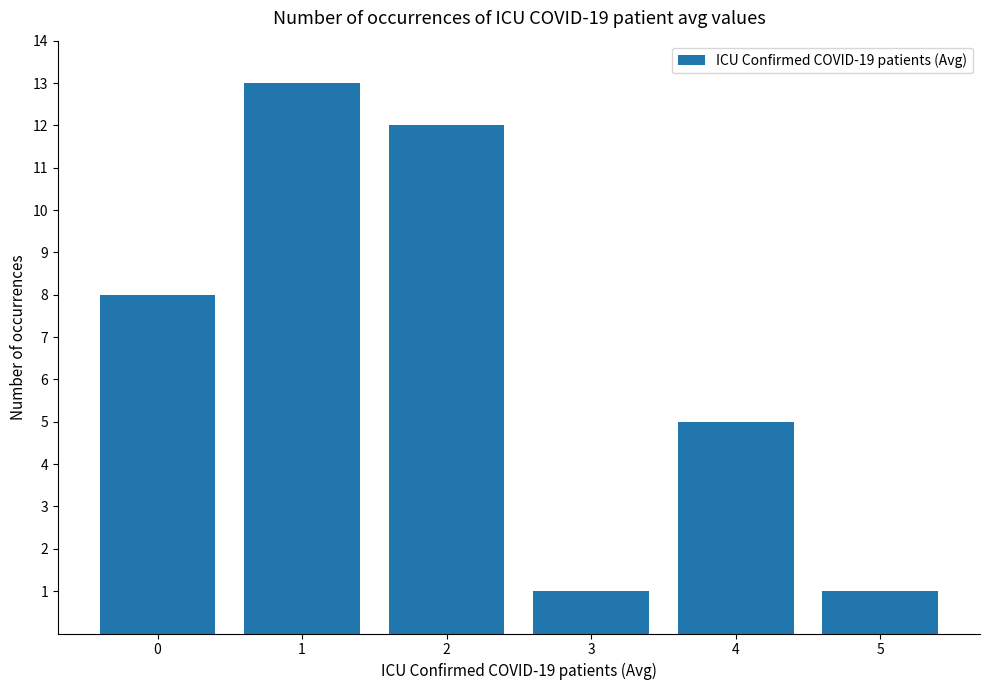

The chart shows a value of 2 at 5. True or false?

False